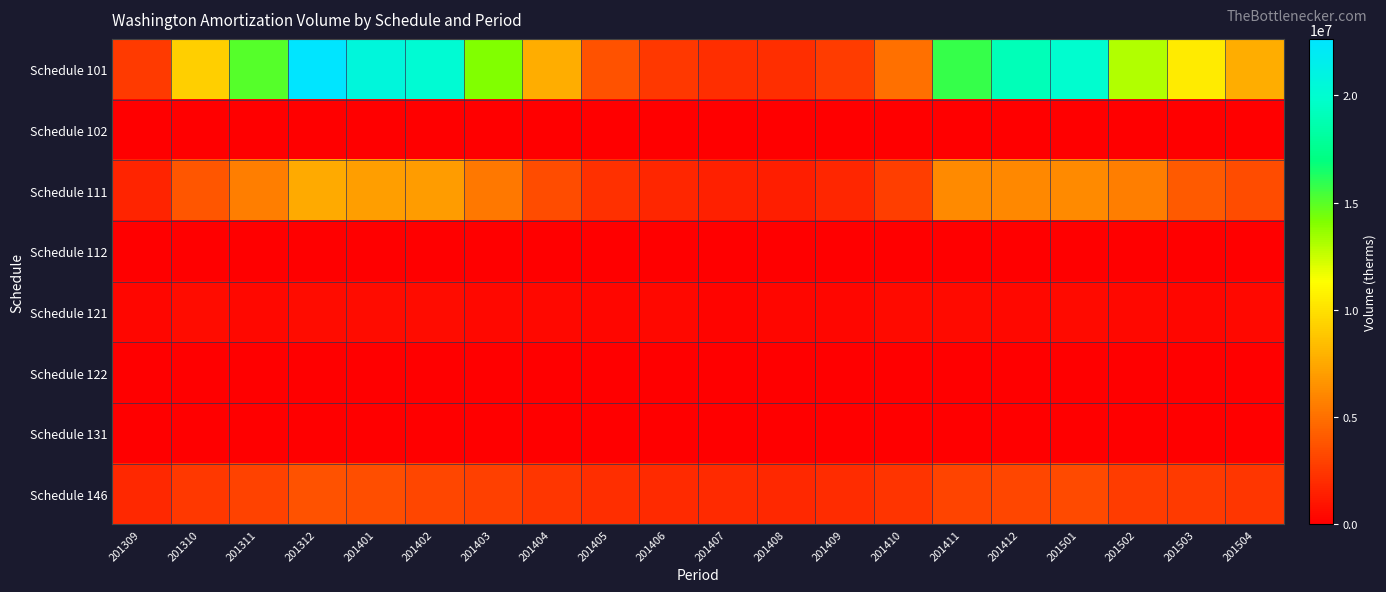

Count the number of categories in the chart.

20